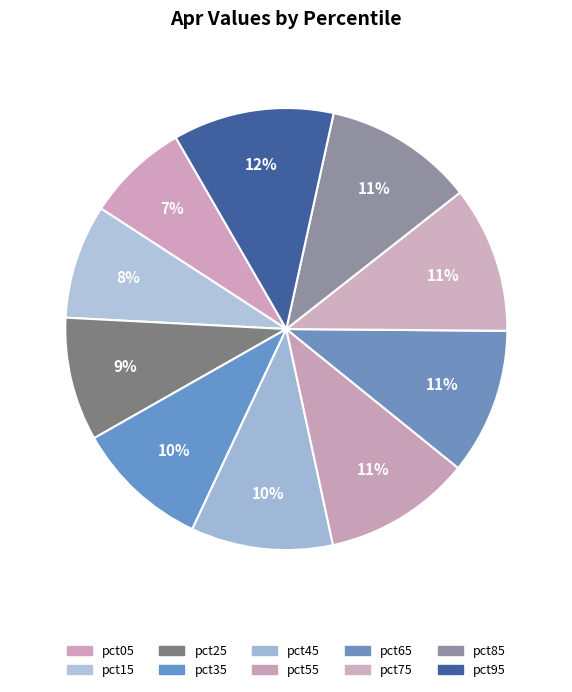

To the nearest percent, what is the difference between the pct75 and pct25 slice percentages?

2%